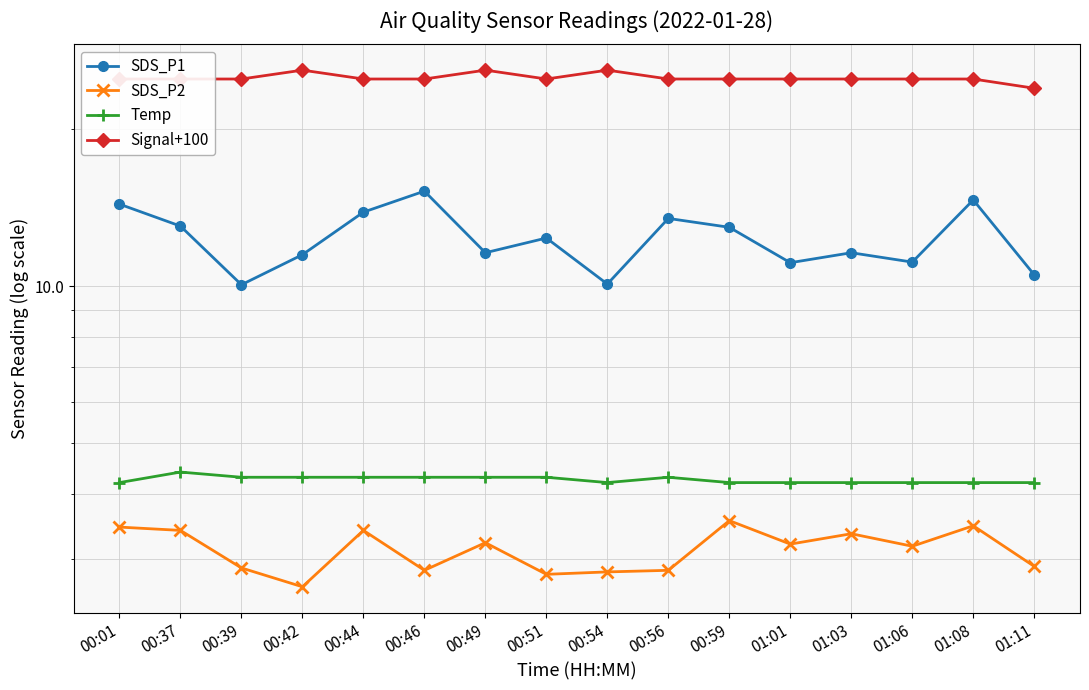

True or false: Temp and Signal+100 intersect in this chart.

False